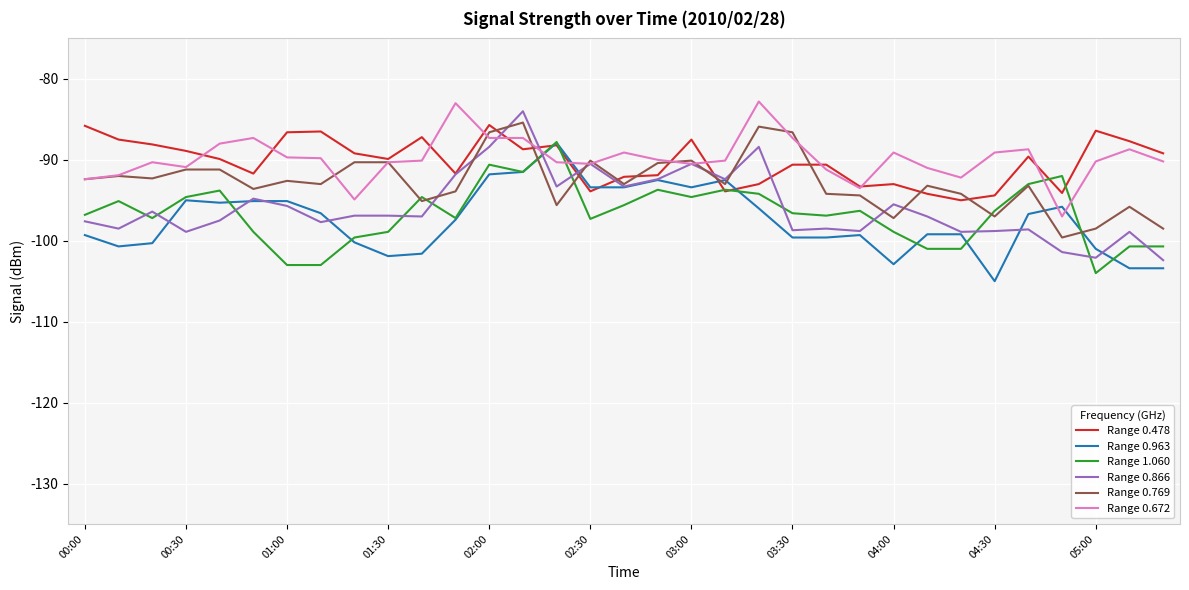

What is the highest value of the Range 0.478 series?

-85.7